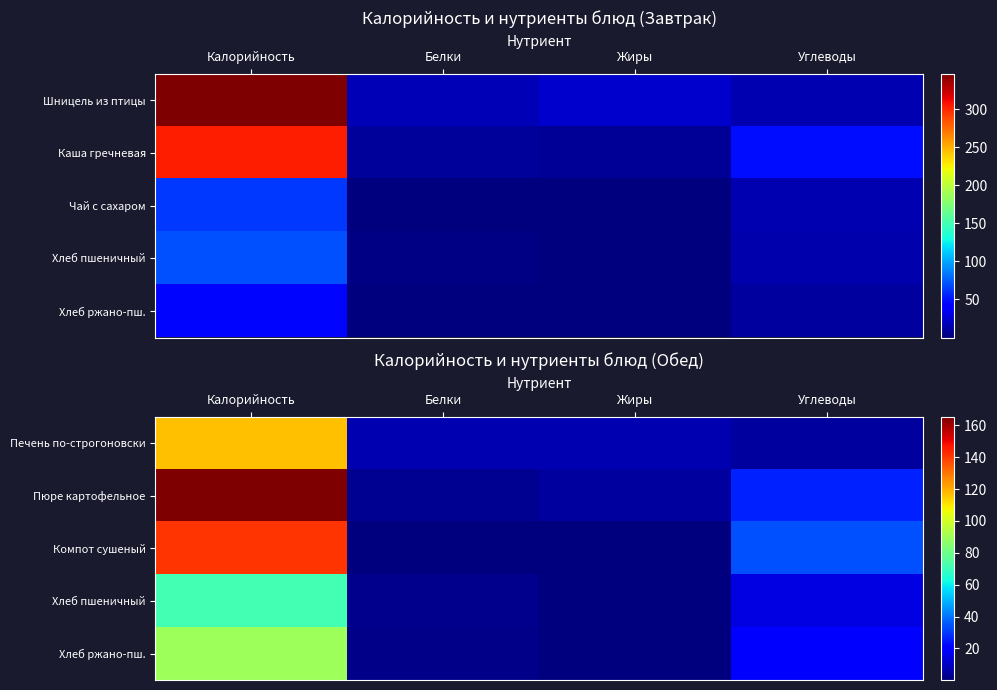

List the labels in order of Пюре картофельное value, smallest first.

Белки, Жиры, Углеводы, Калорийность